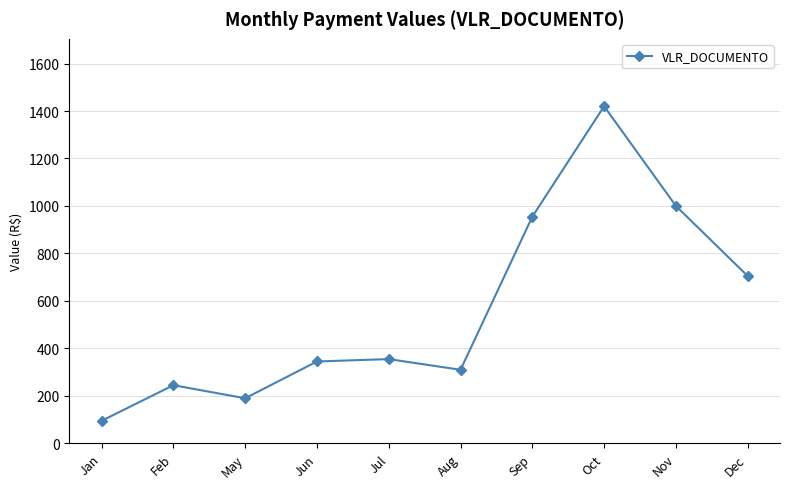

The chart shows a value of 129 at Aug. True or false?

False